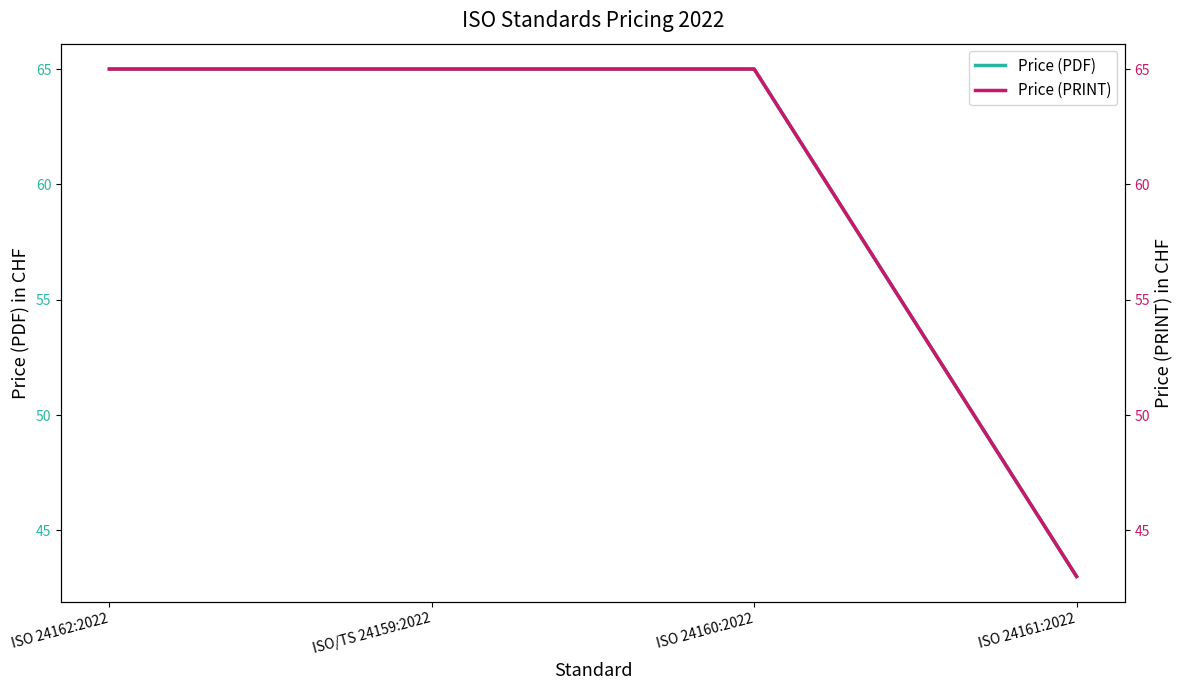

At which label is Price (PRINT) closest to 54?

ISO 24162:2022